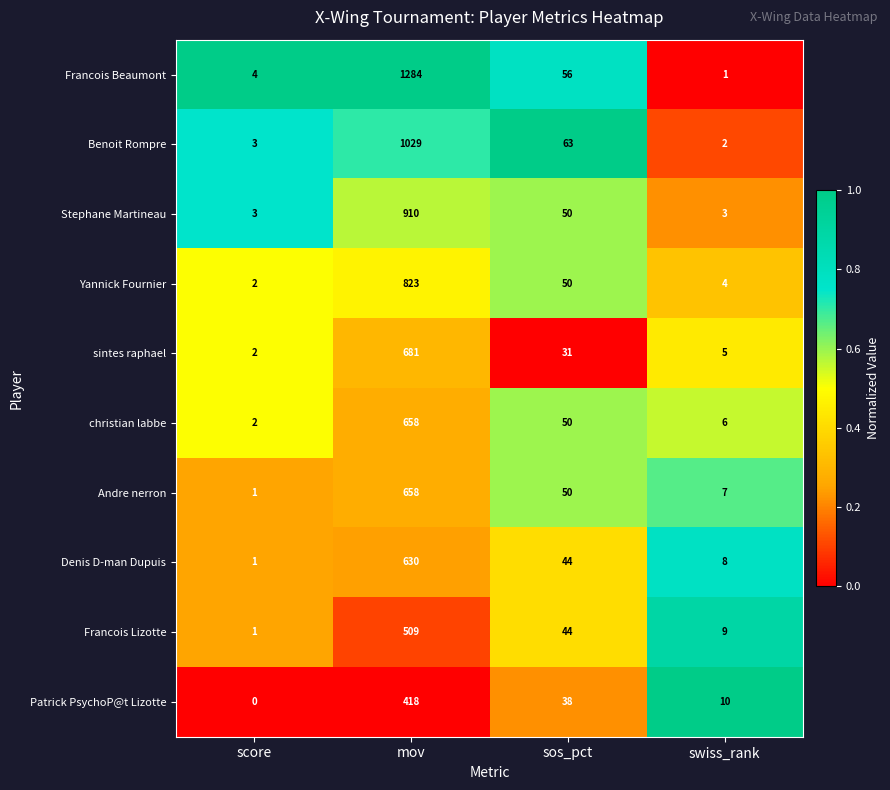

Which series has the widest spread of values?

Francois Beaumont